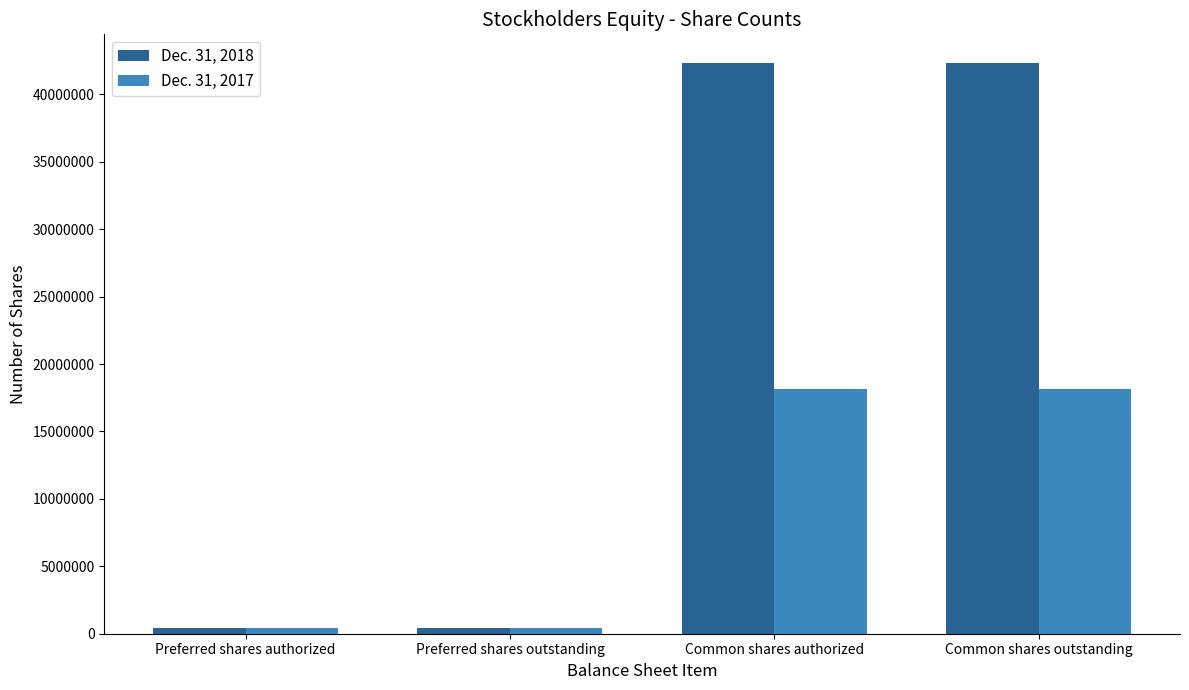

What is the total value across all series at Common shares outstanding?

60491844